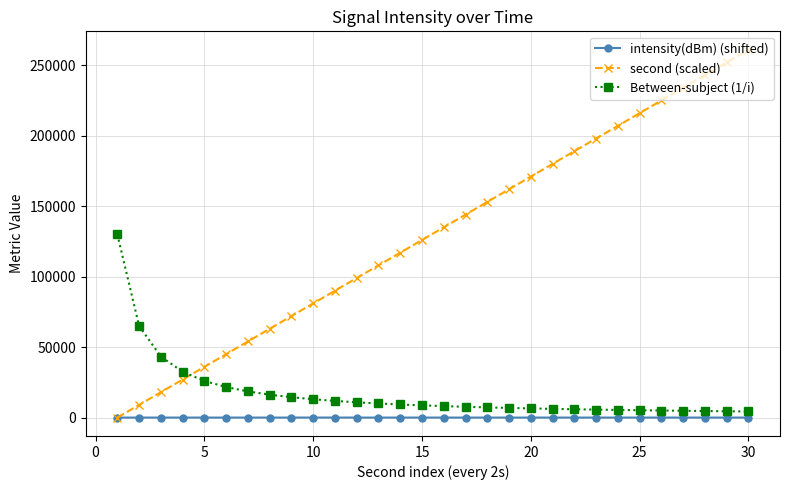

Which series has the largest total across all categories?

second (scaled)